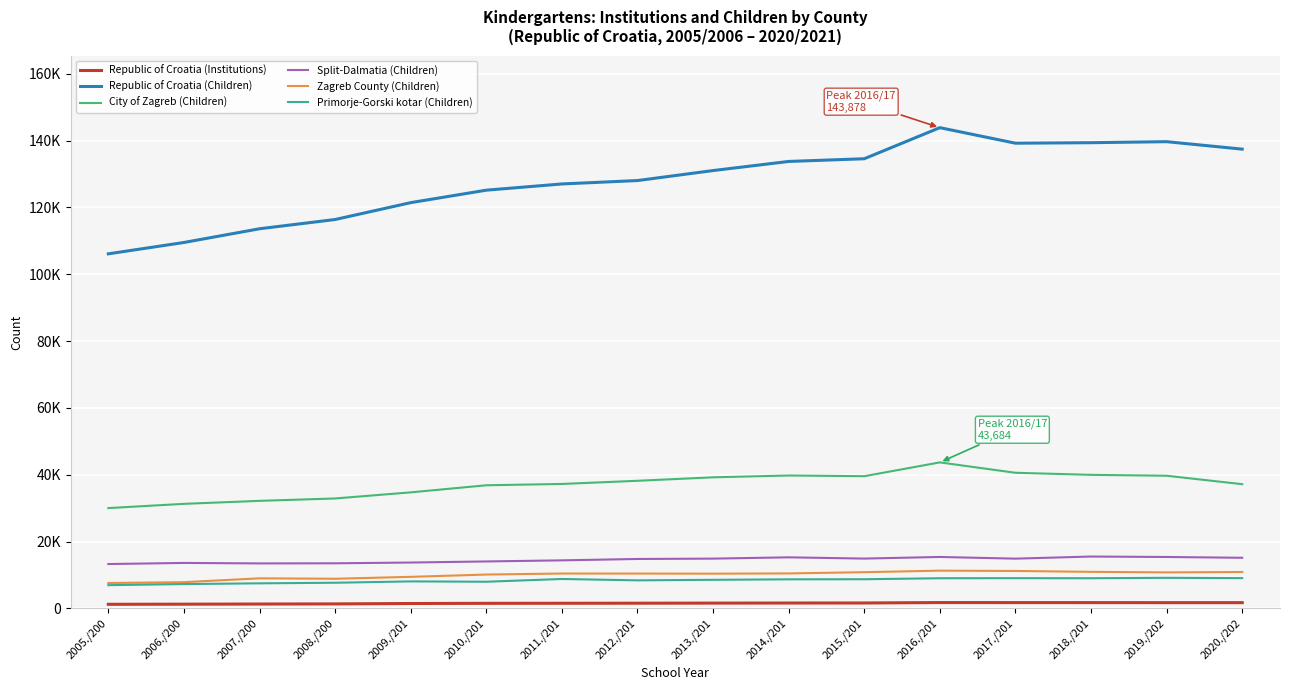

What are all the series names shown in the legend?

Republic of Croatia (Institutions), Republic of Croatia (Children), City of Zagreb (Children), Split-Dalmatia (Children), Zagreb County (Children), Primorje-Gorski kotar (Children)